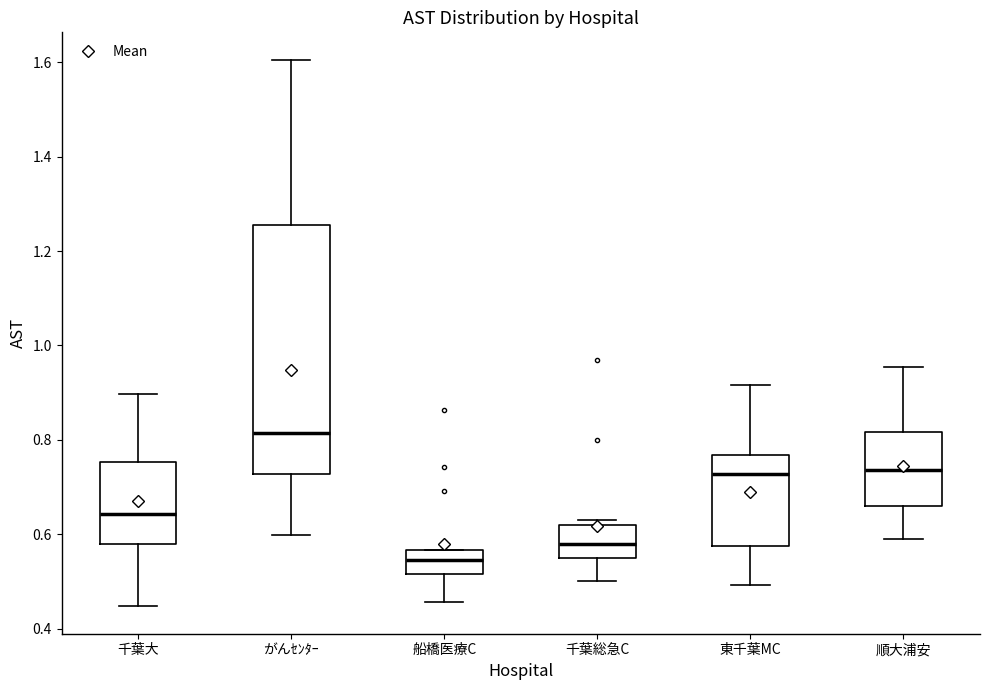

Which box's median line is the lowest?

船橋医療C